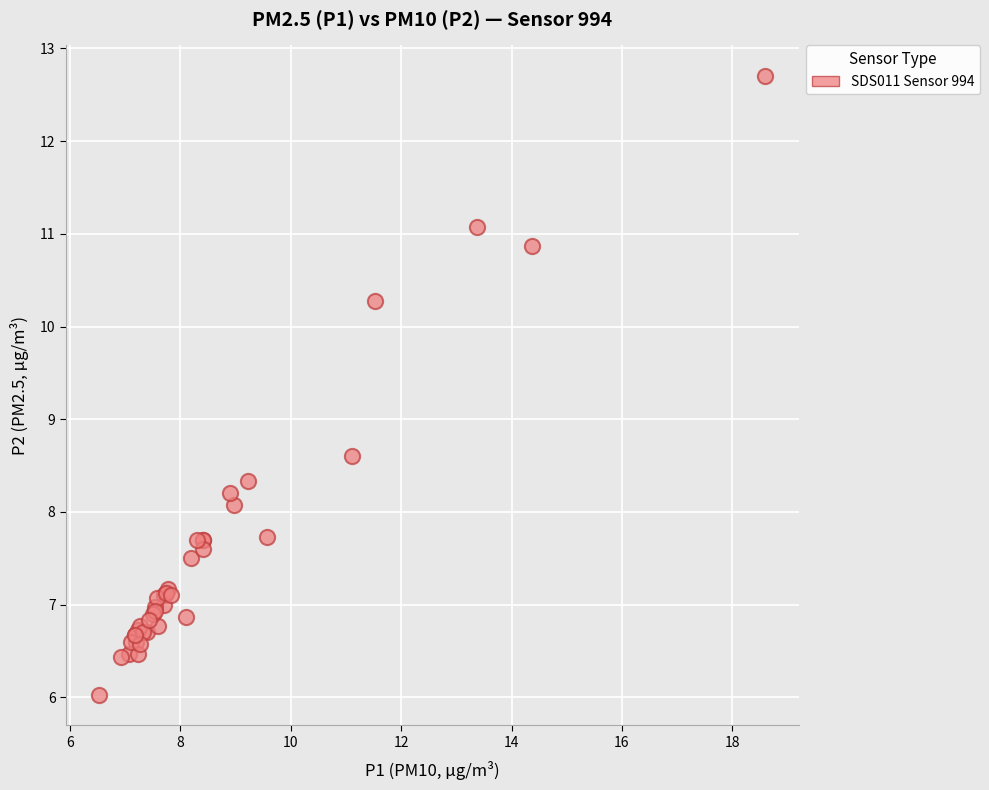

What Y value in the scatter plot is closest to 9?

8.6